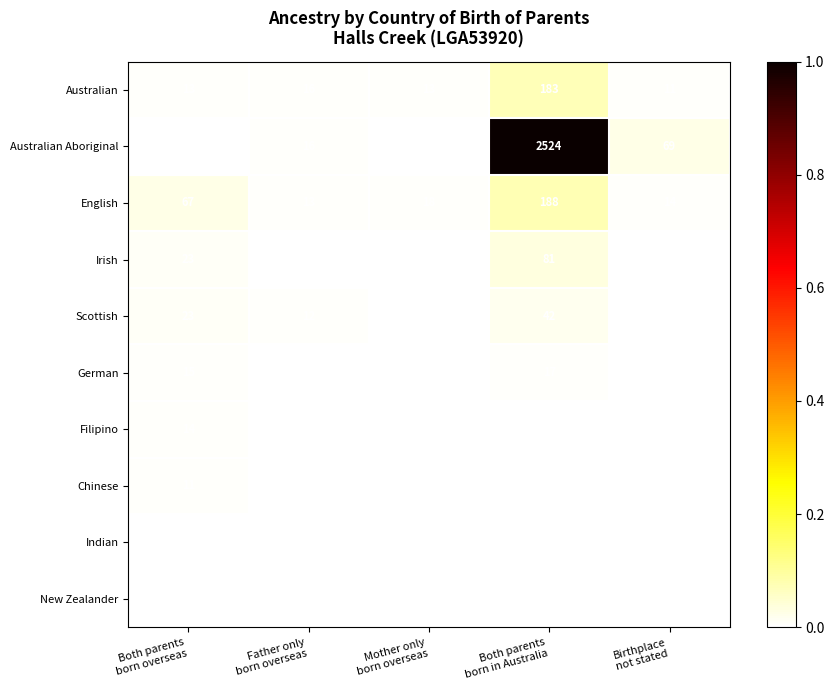

What is the highest value of the Scottish series?

42